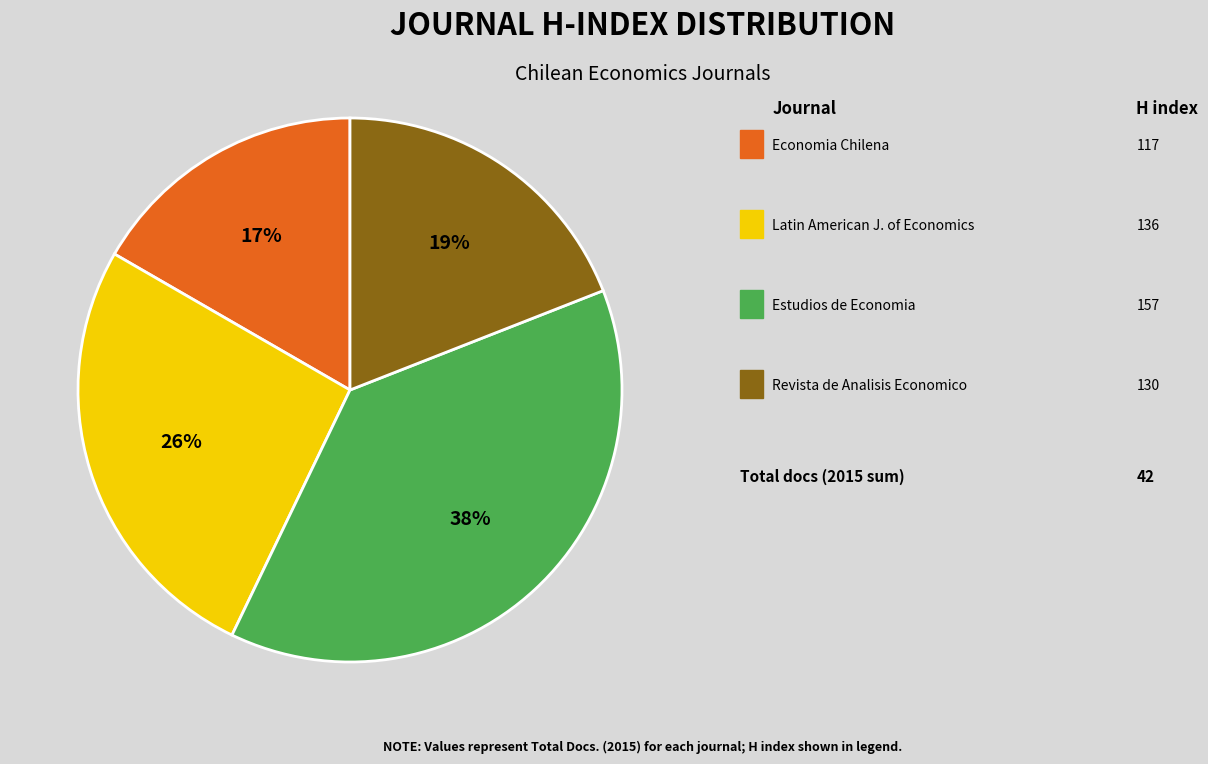

To the nearest percent, what is the average slice percentage?

25%